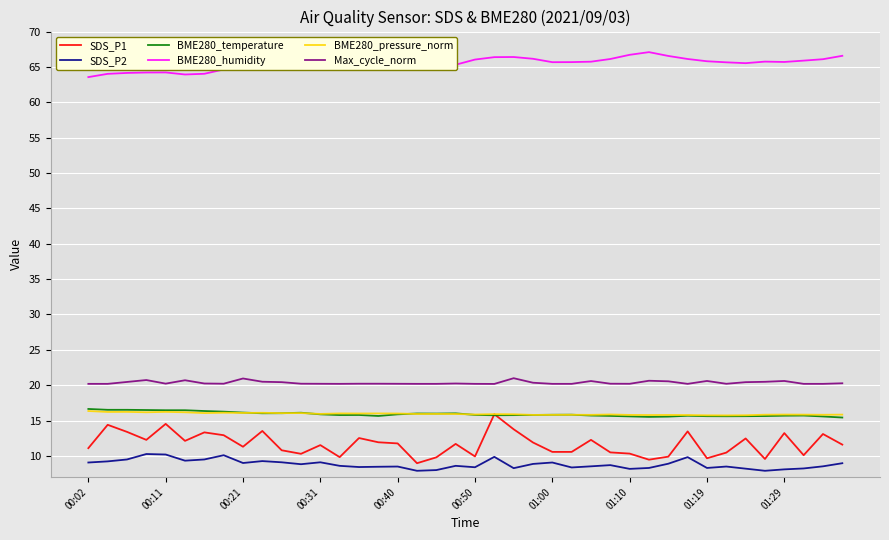

True or false: SDS_P1 and SDS_P2 cross at least once.

False